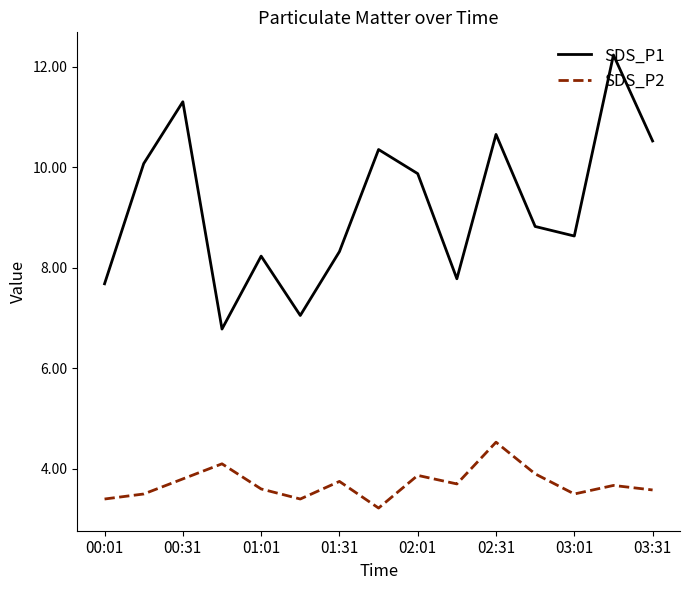

Rank the series by their maximum value, from lowest to highest.

SDS_P2, SDS_P1